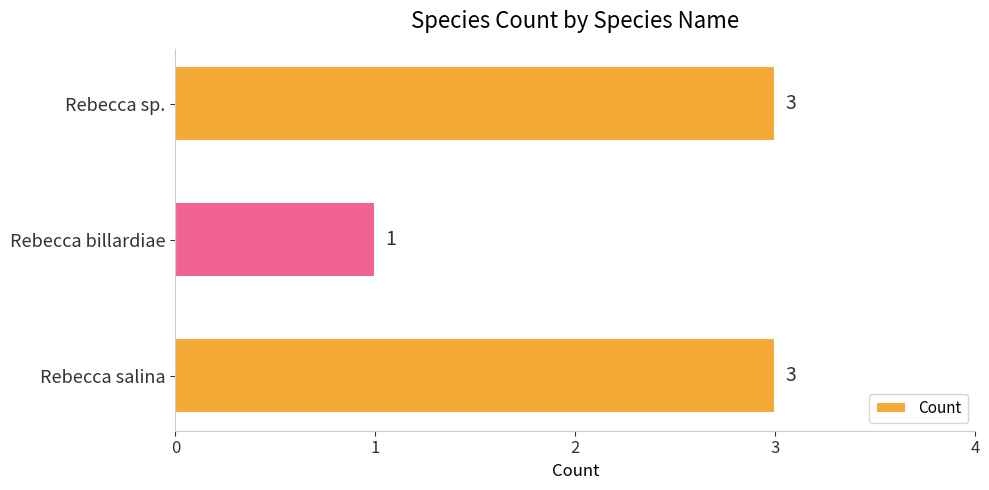

The chart shows a value of 1 at Rebecca sp.. True or false?

False